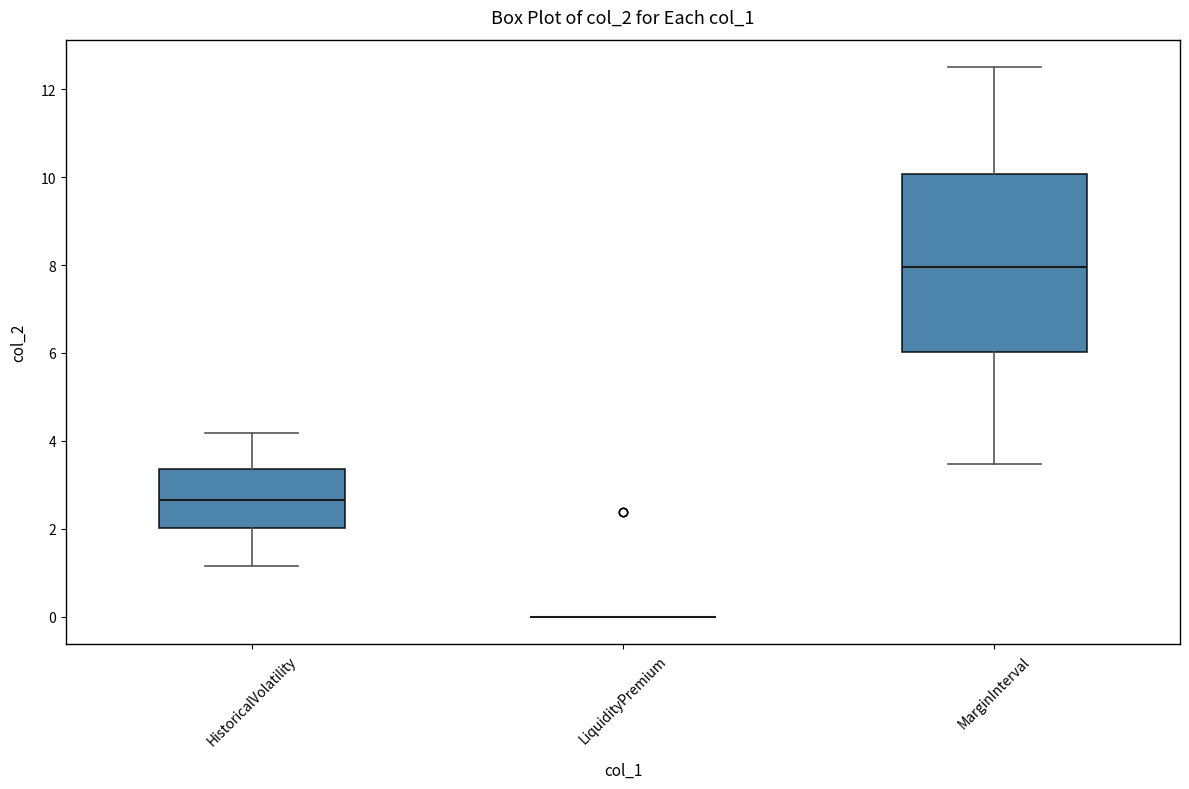

Reading left to right, read every box against the y-axis: the position of its median line, the range the box covers, and the ends of its whiskers. The values are not printed on the chart, so give them approximately, as read against the axis.

HistoricalVolatility: median 2.6, box 2.0 to 3.4, whiskers 1.2 to 4.2
LiquidityPremium: box collapsed to a line at 0.0, whiskers 0.0 to 0.0
MarginInterval: median 8.0, box 6.0 to 10.0, whiskers 3.4 to 12.6